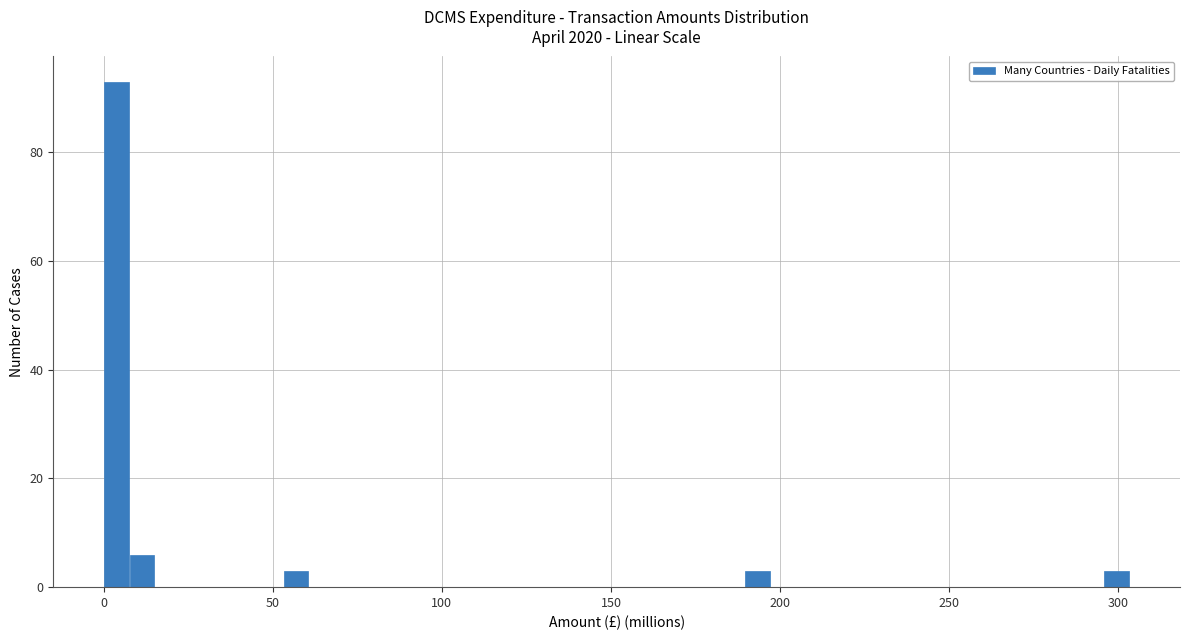

Read against the x-axis, roughly where is the centre of the tallest bar?

5